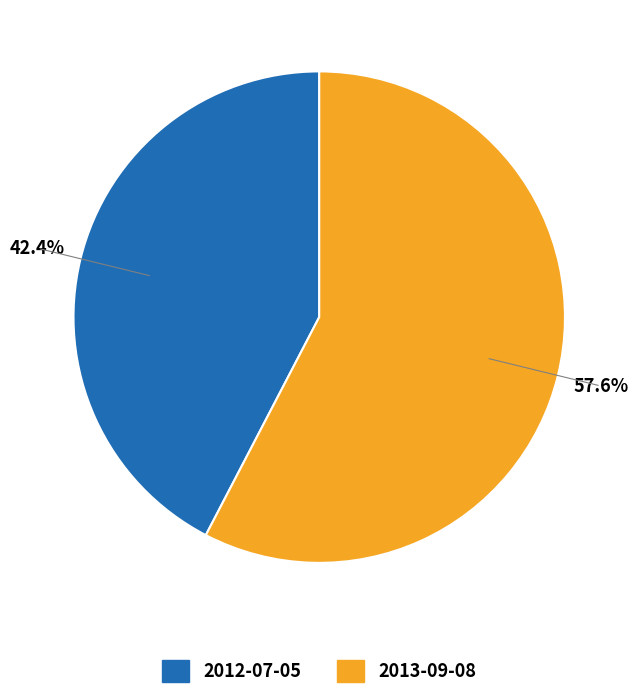

To the nearest percent, what is the combined percentage of 2012-07-05 and 2013-09-08?

100%